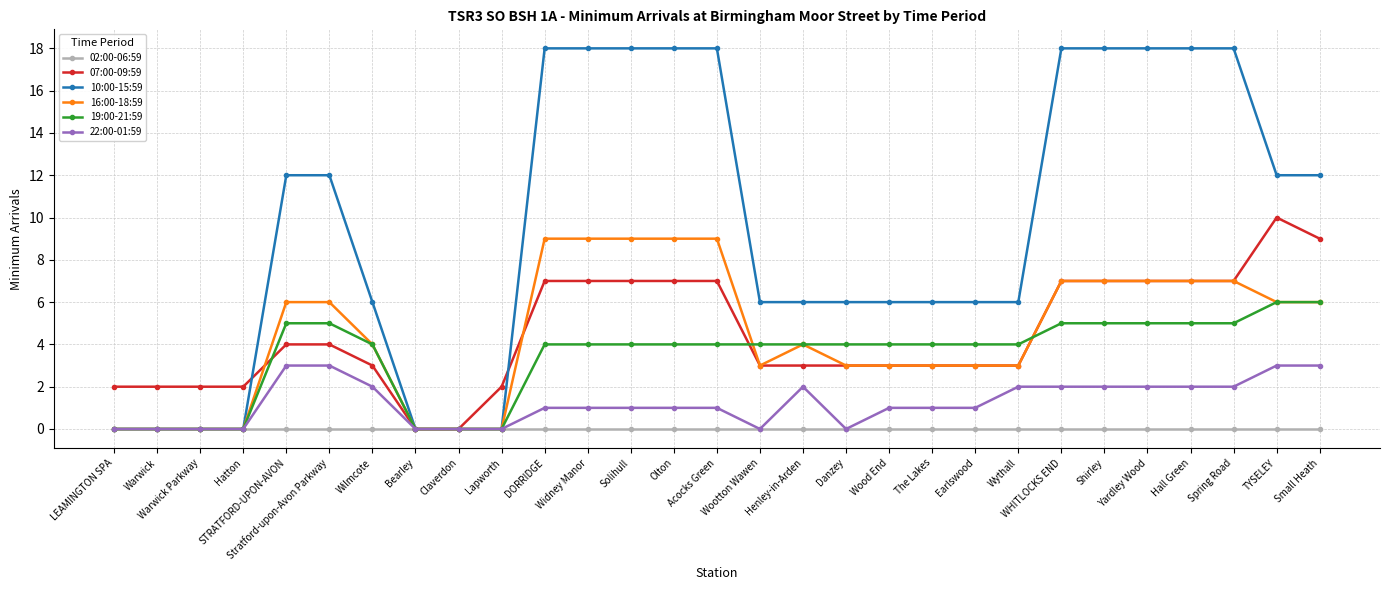

What is the label of the 11th point from the right?

Wood End